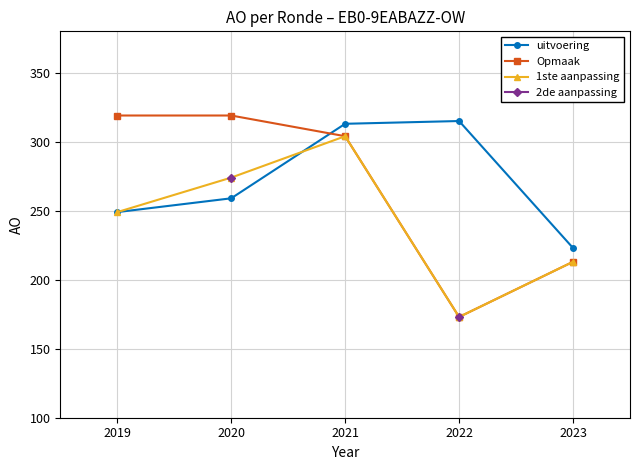

Is this an area chart (filled region under the line)?

No